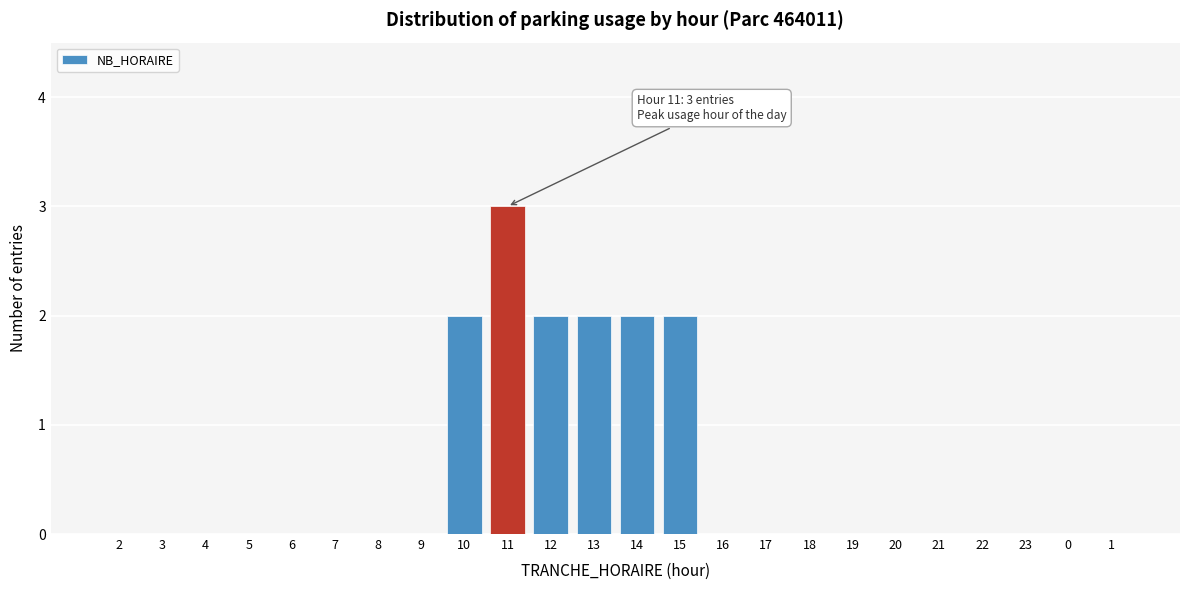

Reading right to left, list all the values displayed in this chart.

1=0	0=0	23=0	22=0	21=0	20=0	19=0	18=0	17=0	16=0	15=2	14=2	13=2	12=2	11=3	10=2	9=0	8=0	7=0	6=0	5=0	4=0	3=0	2=0